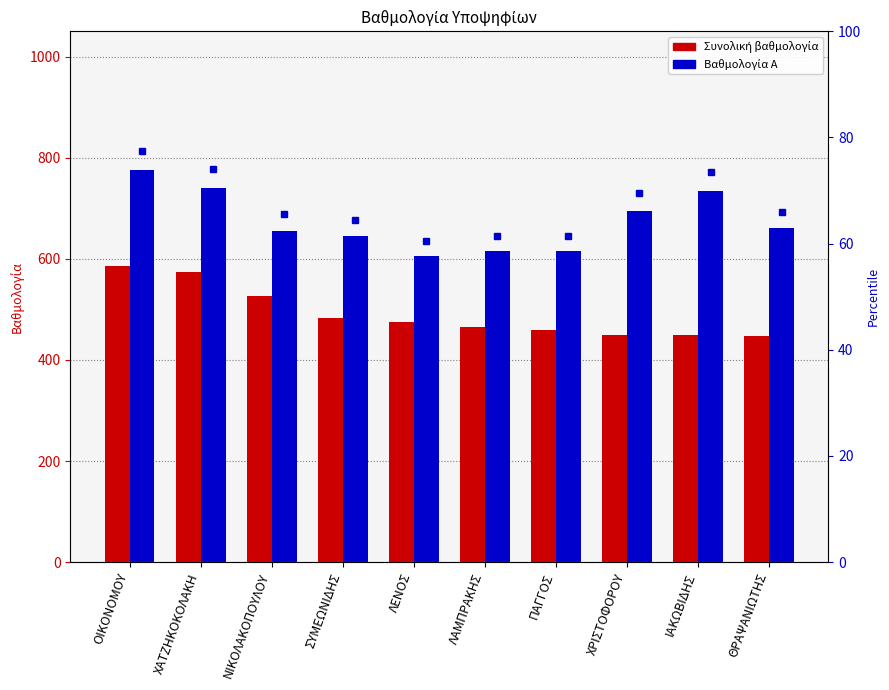

What is the label of the 3rd bar from the left?

ΝΙΚΟΛΑΚΟΠΟΥΛΟΥ